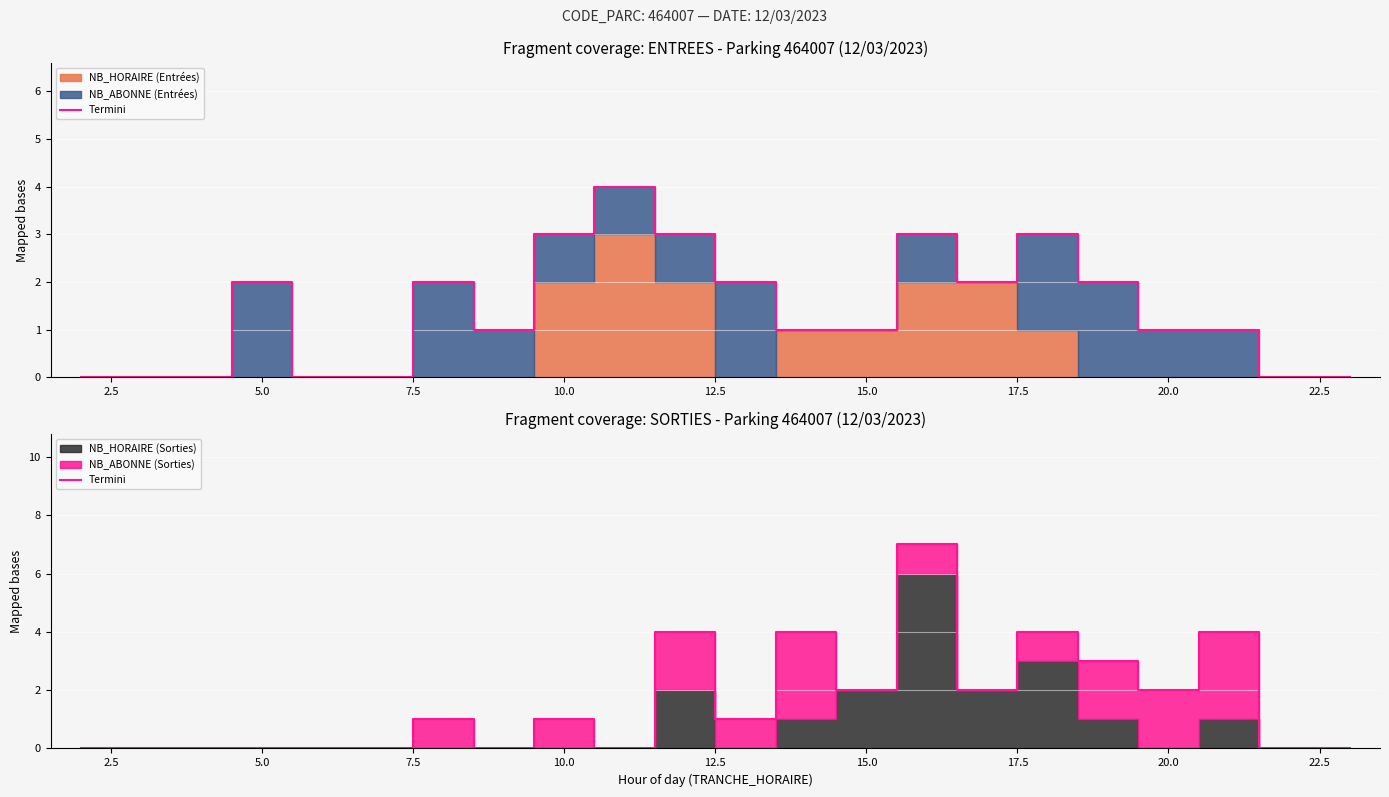

True or false: the data shows 1 at 17.

False